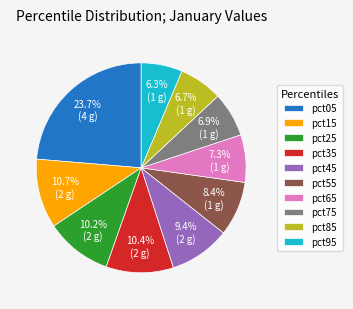

What is the ratio of the value at pct65 to the value at pct55?

0.9